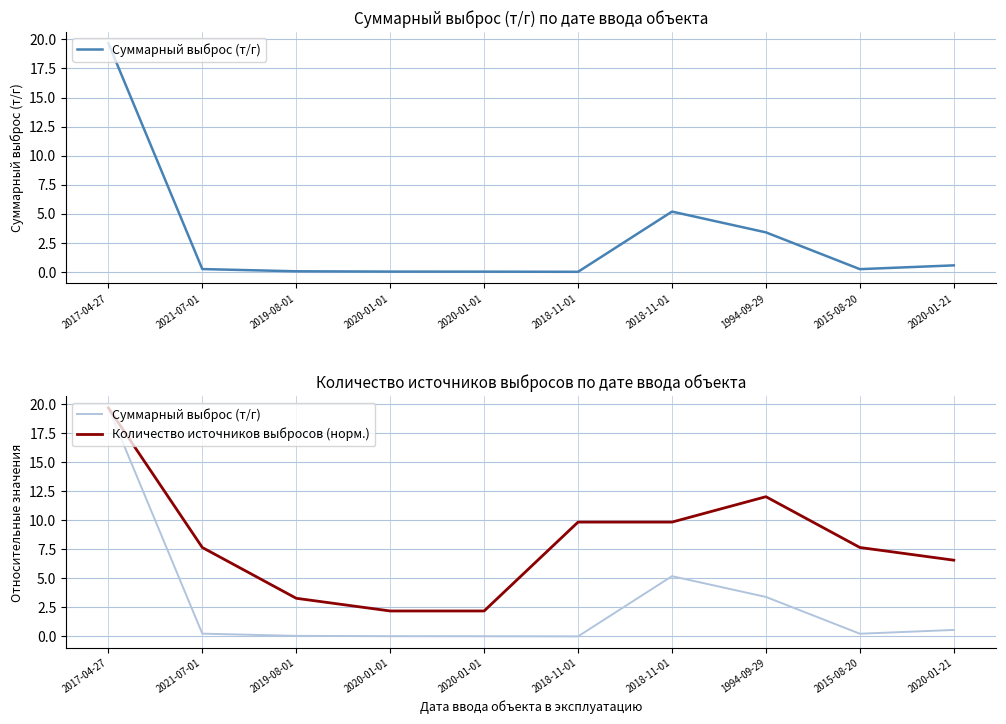

Is this an area chart (filled region under the line)?

No